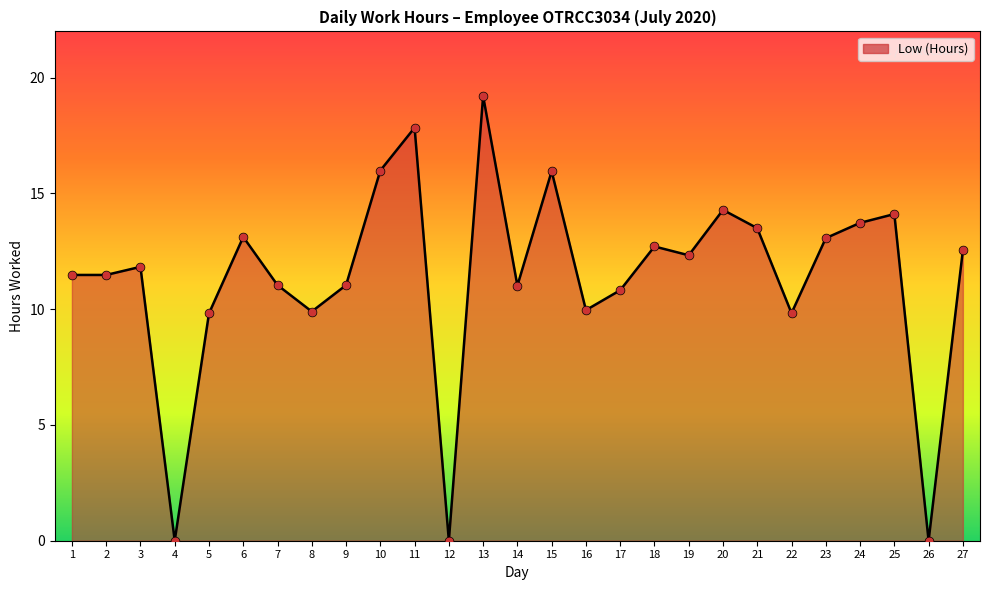

What is the change in value from 20 to 26?

-14.3